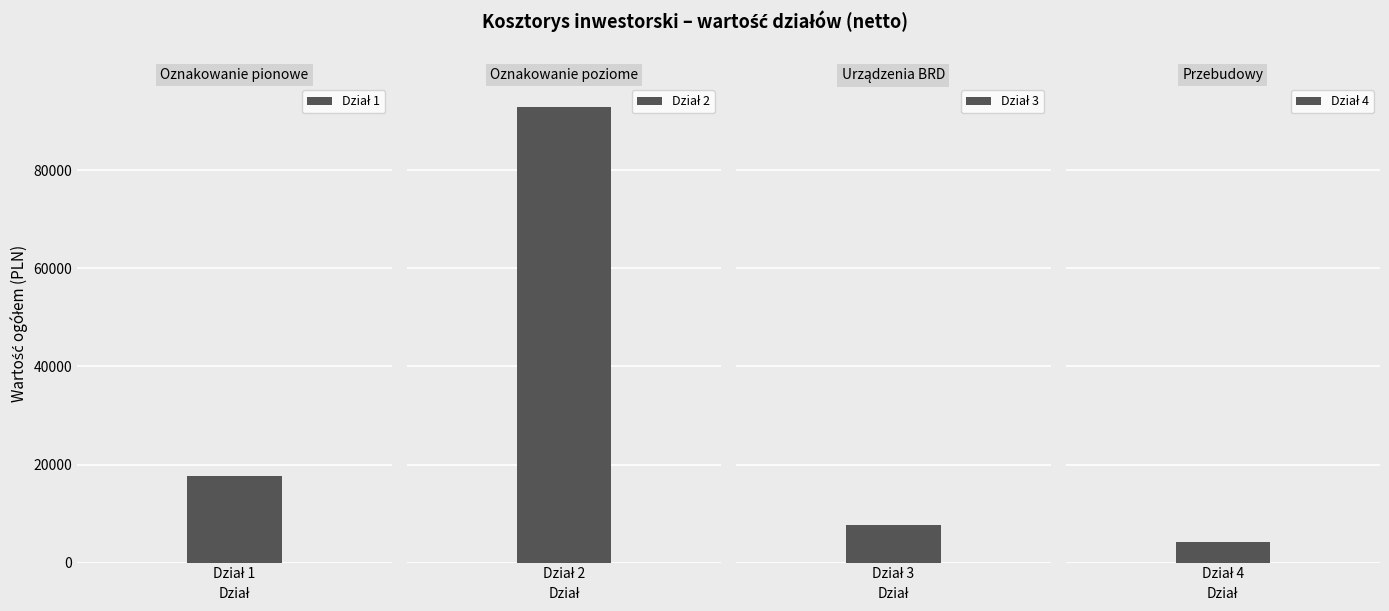

Between Dział 1: Oznakowanie pionowe and Dział 2: Oznakowanie poziome, which is larger?

Dział 2: Oznakowanie poziome